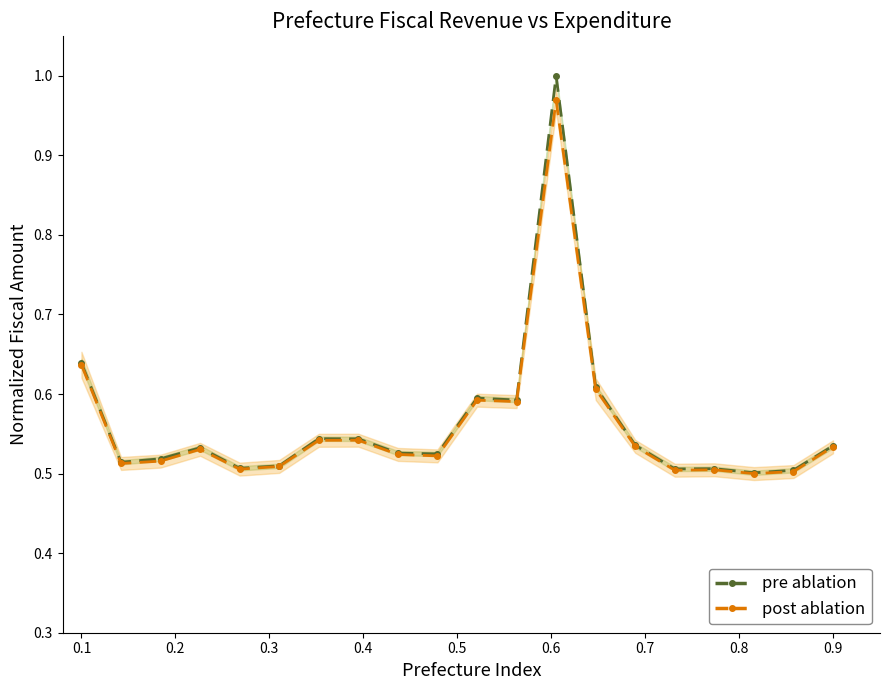

Count the number of categories in the chart.

20